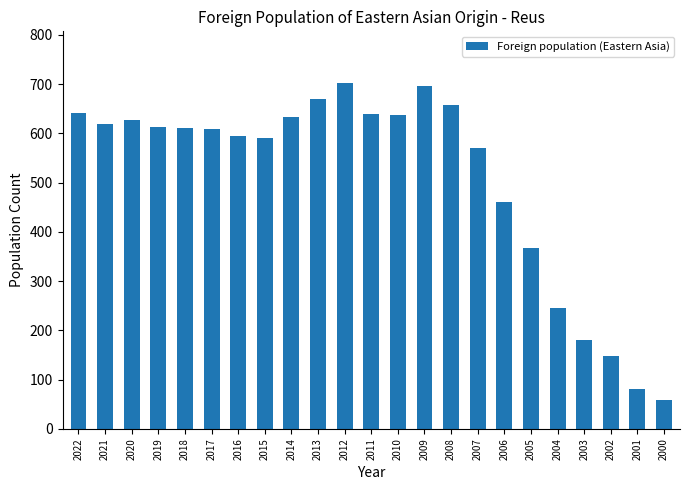

The value at 2022 is 641. True or false?

True